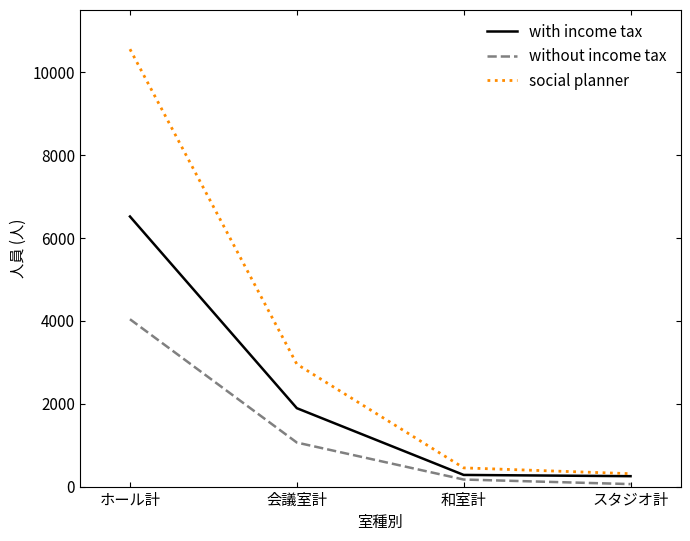

What is the difference between the without income tax values at スタジオ計 and 会議室計?

1002